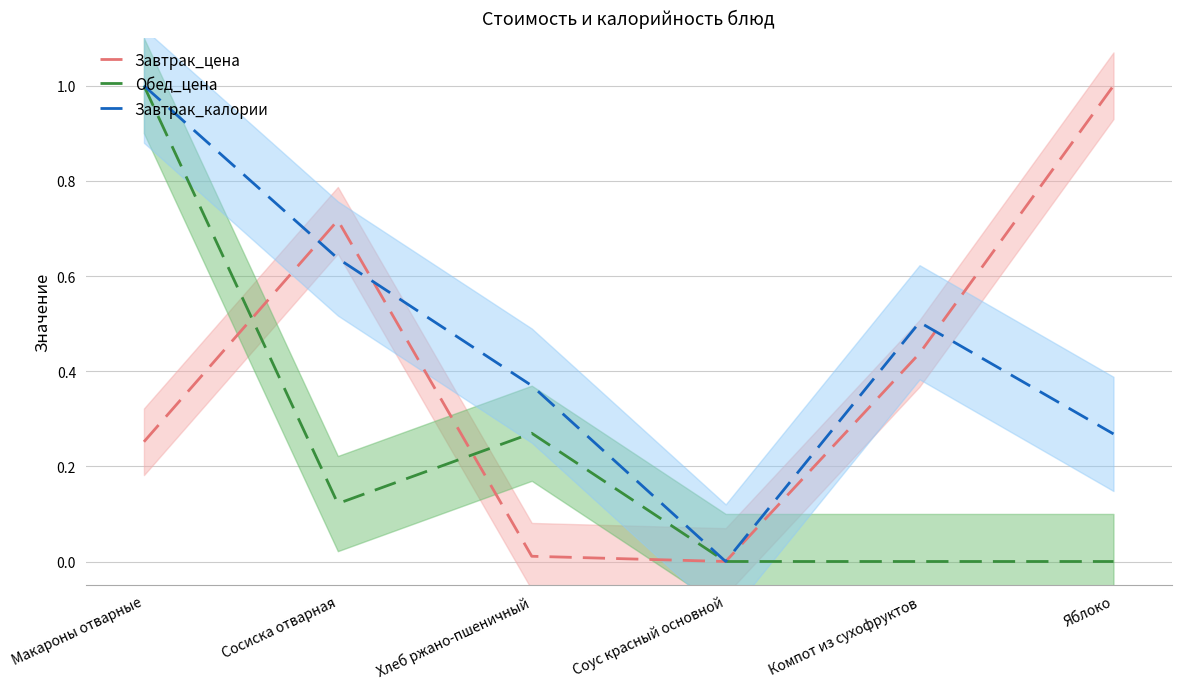

List the labels in order of Обед_цена value, smallest first.

Соус красный основной, Компот из сухофруктов, Яблоко, Сосиска отварная, Хлеб ржано-пшеничный, Макароны отварные